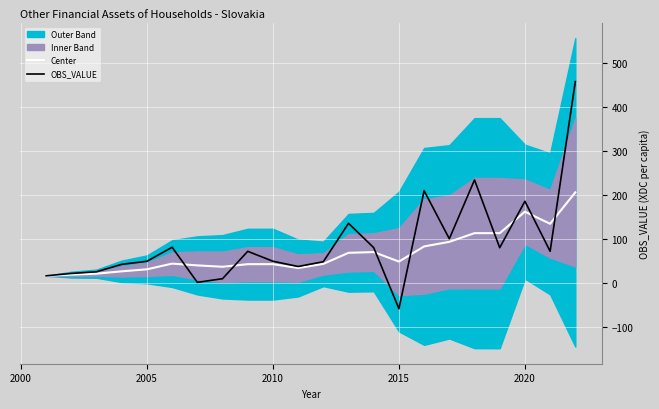

How many lines are shown in the chart?

2